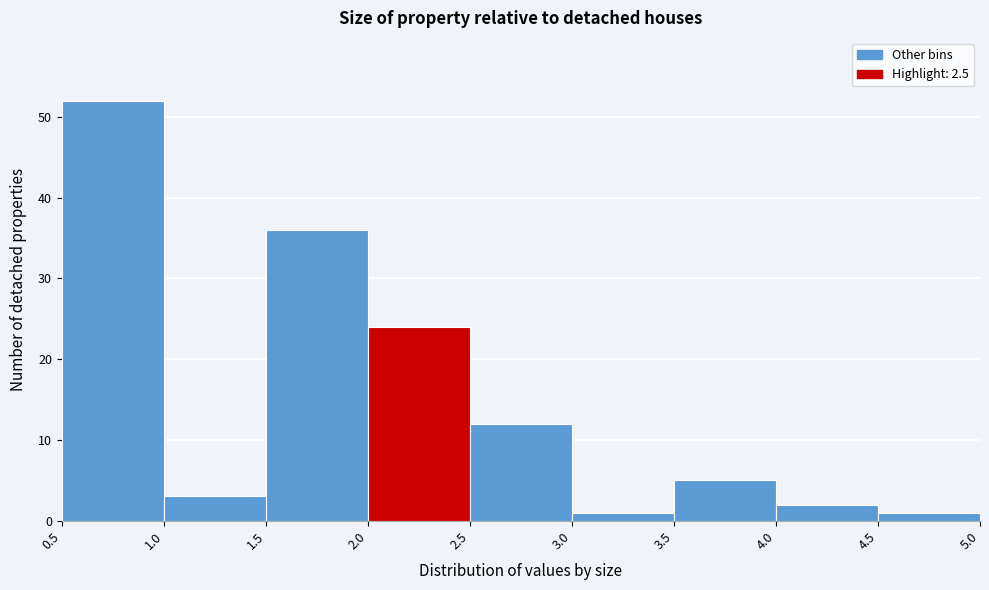

Which range on the x-axis has the tallest bar?

0.5 to 1.0